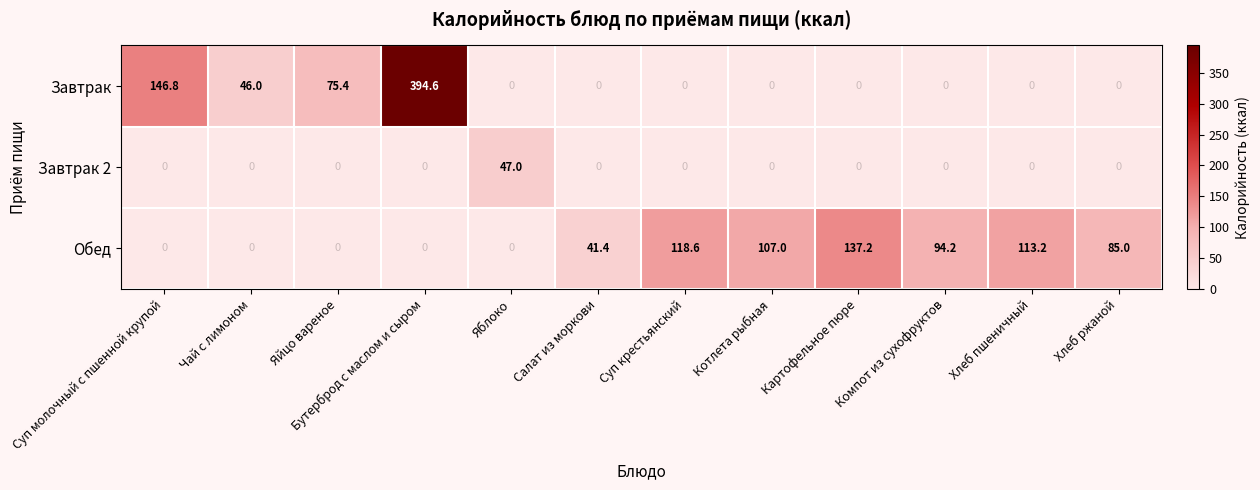

At which category is the sum across all series the highest?

Бутерброд с маслом и сыром